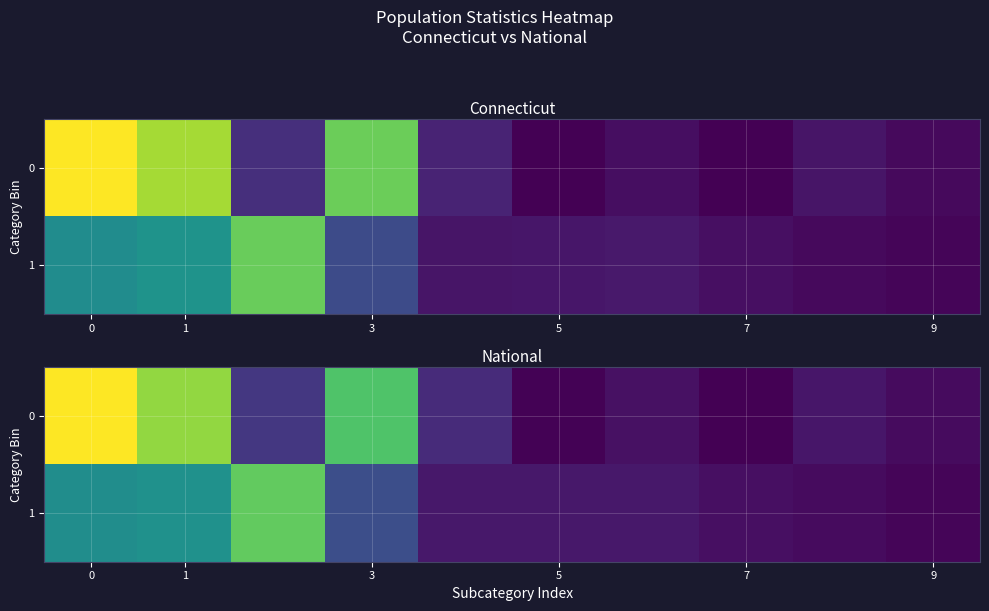

What is the total value across all series at 6?

0.1